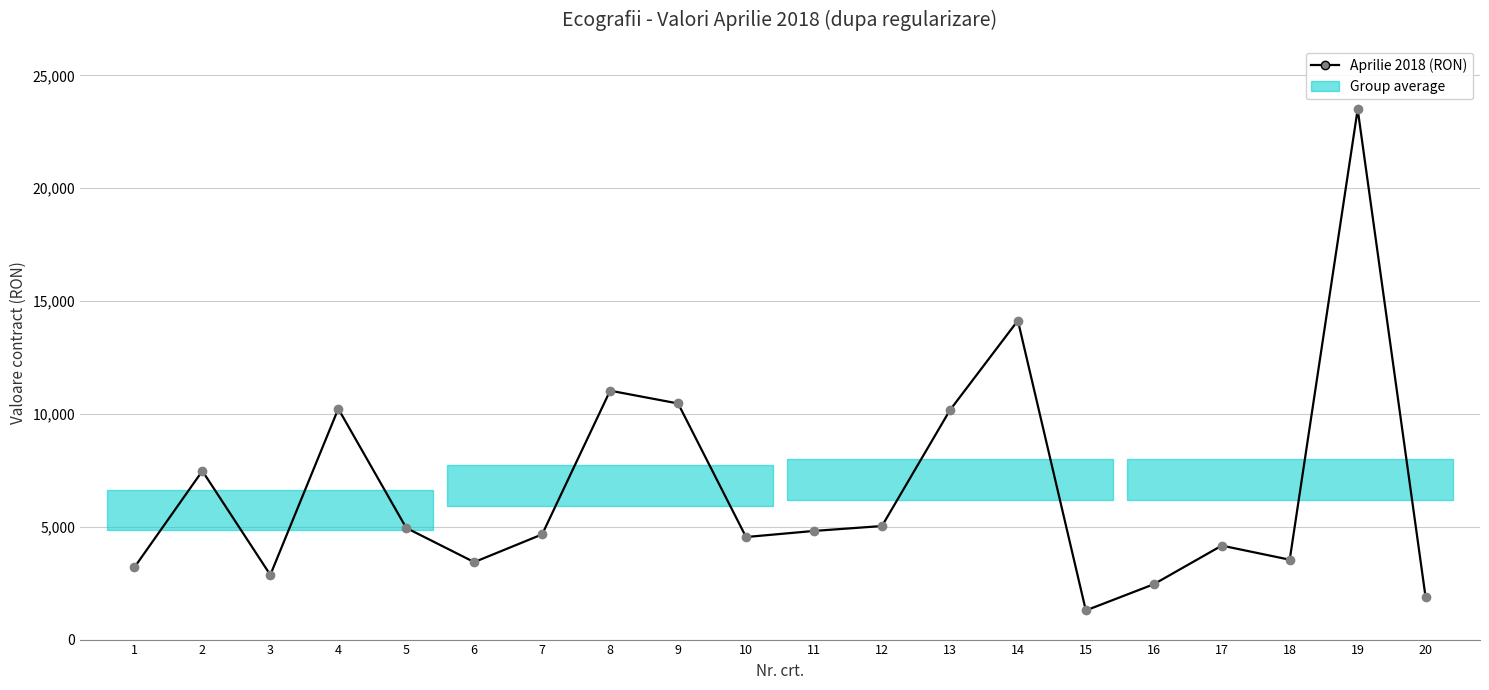

True or false: the data shows 4993.0 at 13.

False